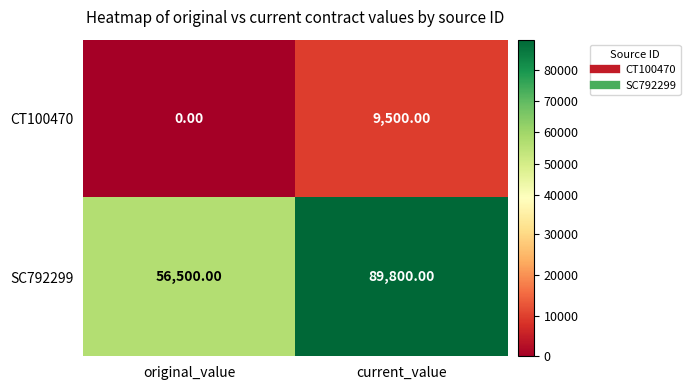

How many data points does each series have?

2